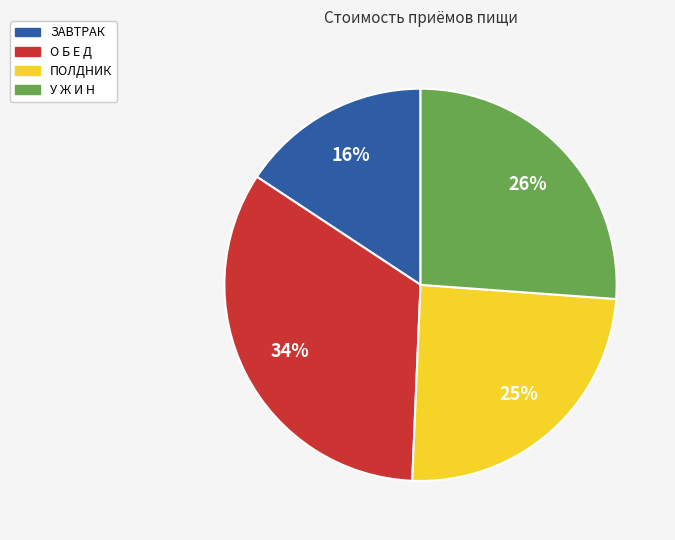

Is it true that ПОЛДНИК is 25% of the pie?

True